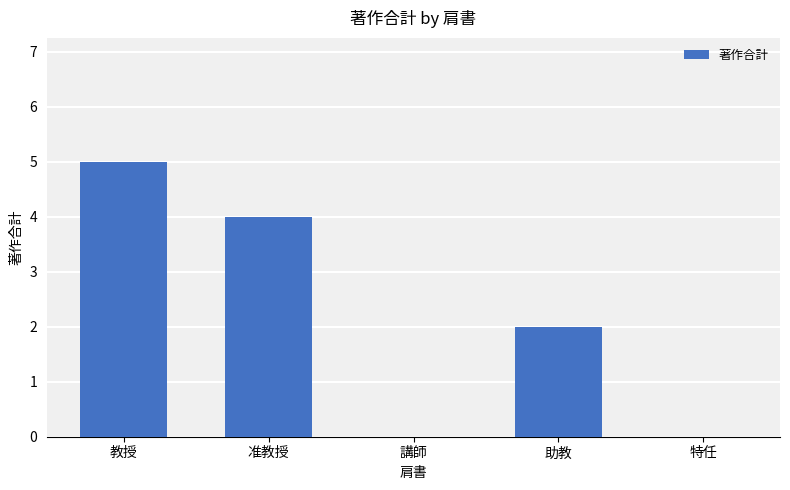

Count the number of data series in this chart.

1